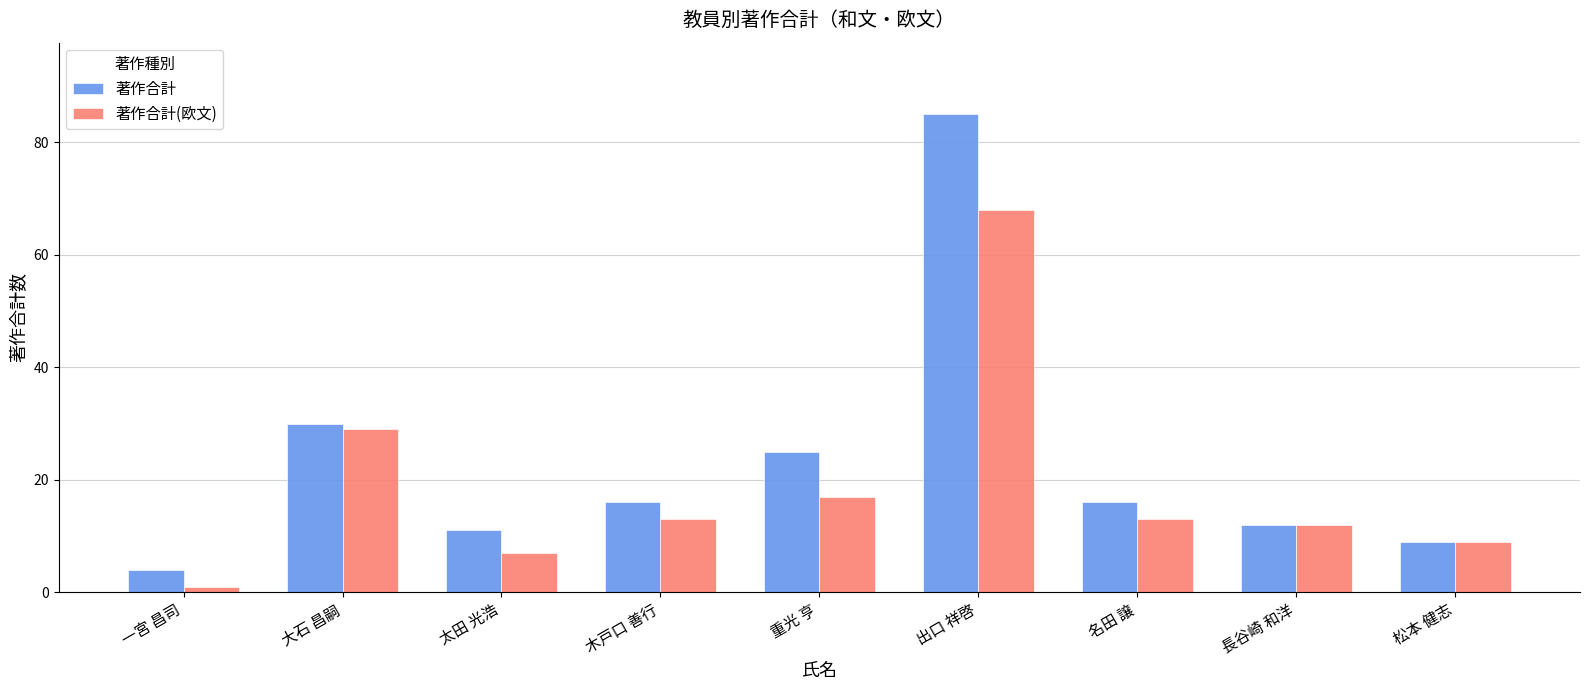

What is the total value across all series at 一宮 昌司?

5